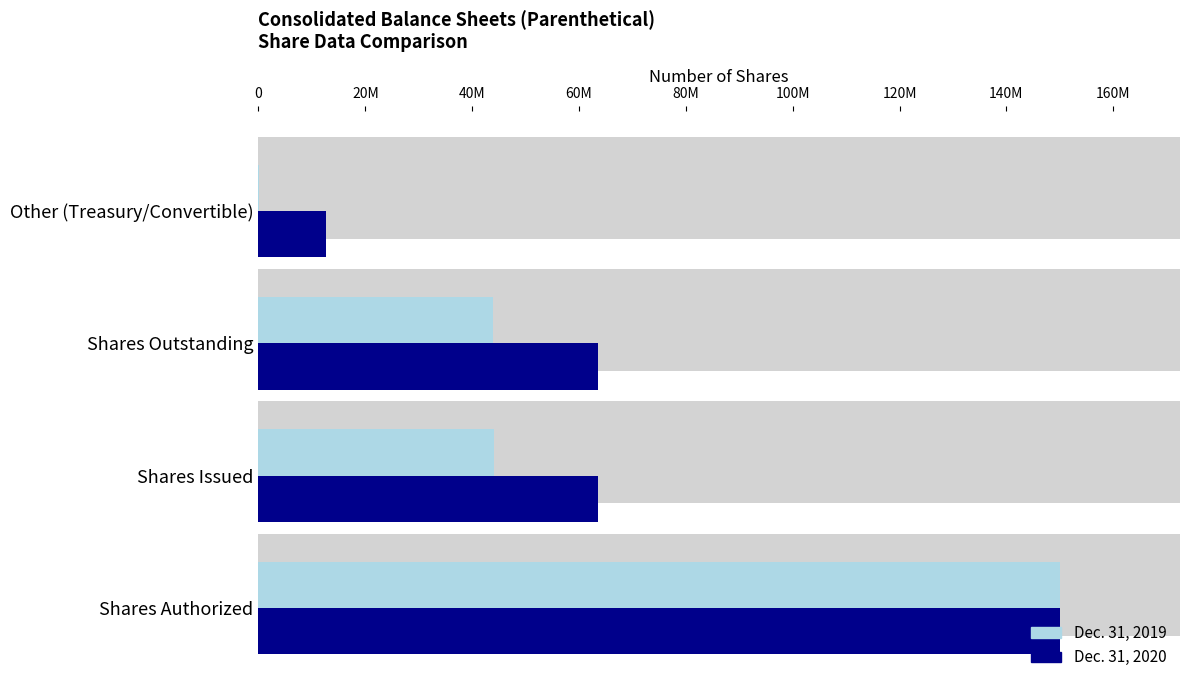

What is the total value across all series at Shares Outstanding?

107356219